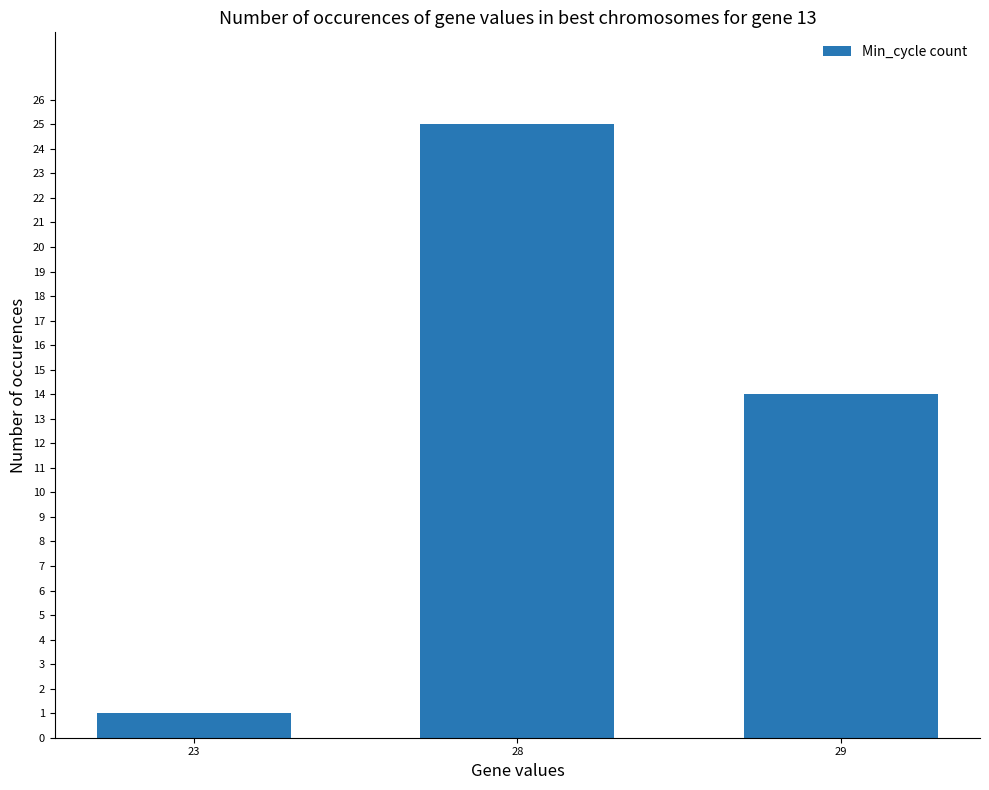

At which label does the data first exceed 14?

28